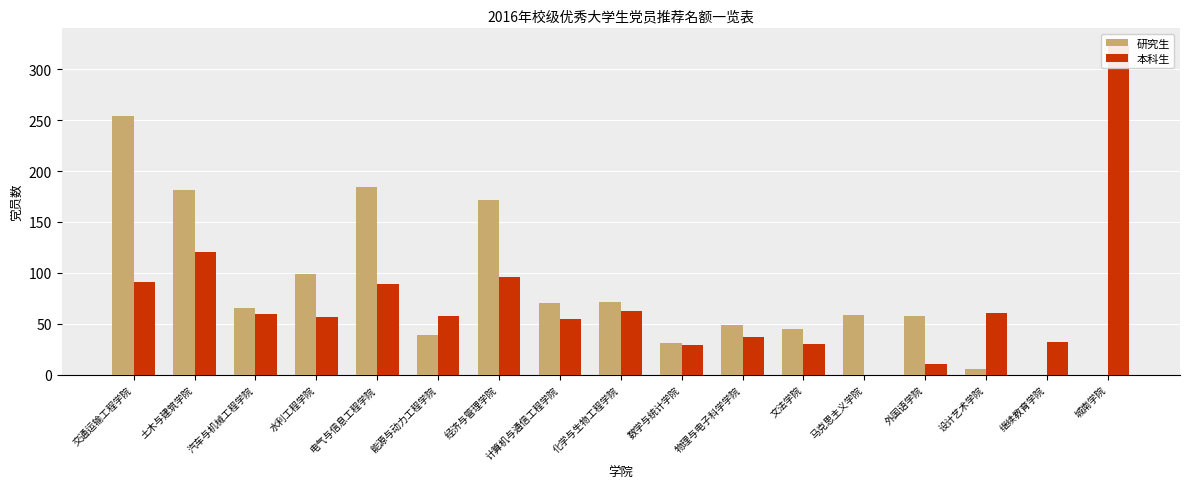

How many groups of bars are there?

17